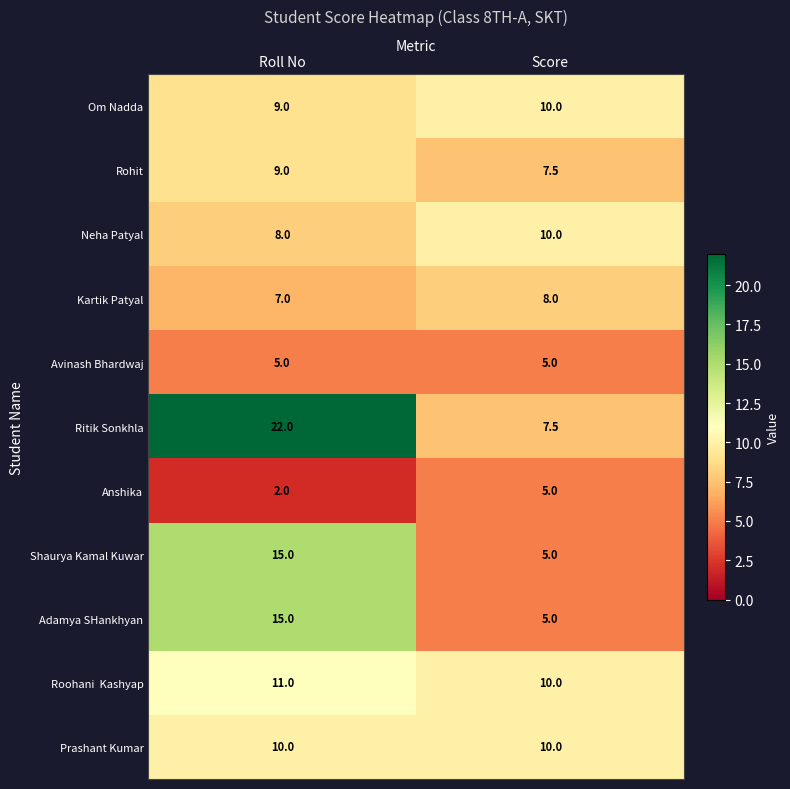

Is the value of Shaurya Kamal Kuwar at Score greater than the value of Kartik Patyal at Roll No?

No